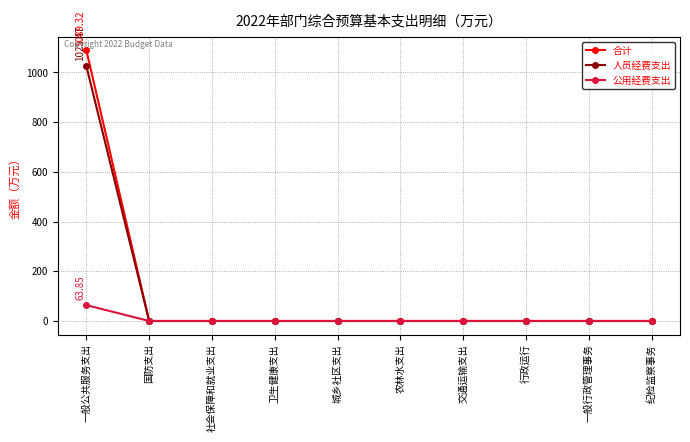

How many data points does each series have?

10